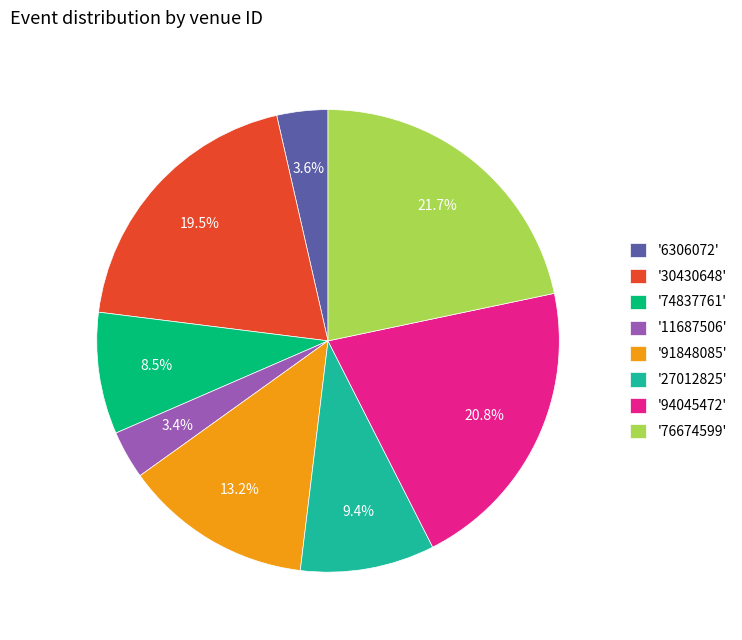

What is the total percentage of '94045472' and '76674599'?

42.5%